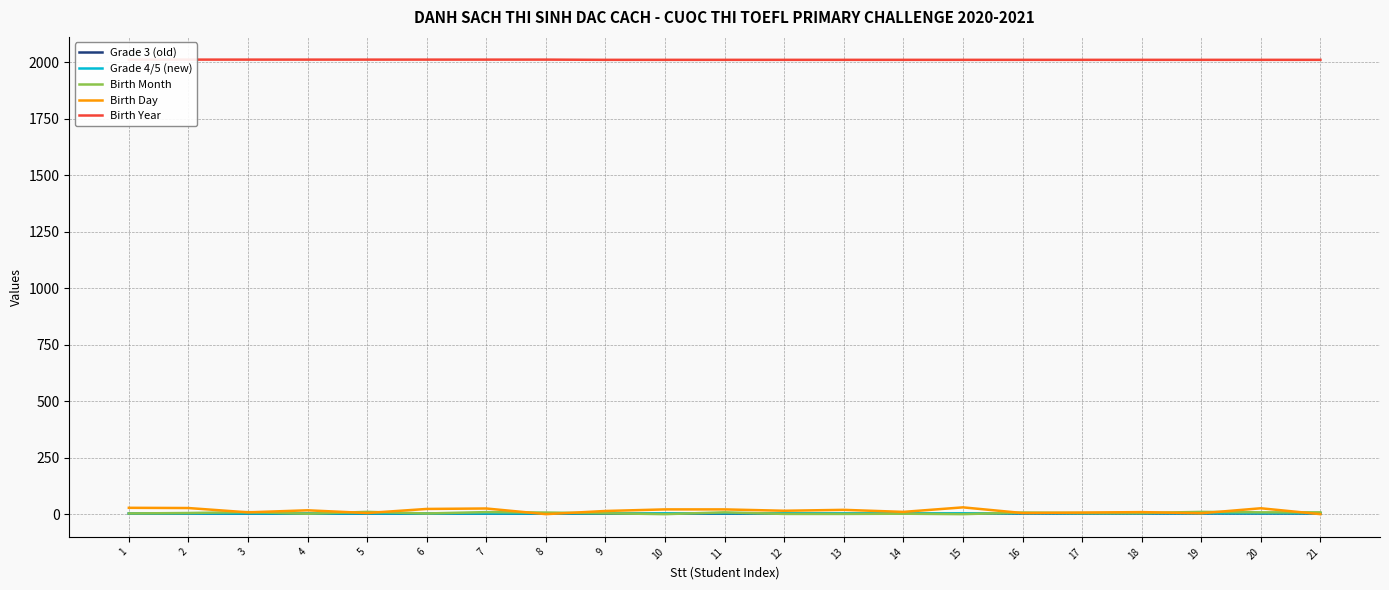

What are all the series names shown in the legend?

Grade 3 (old), Grade 4/5 (new), Birth Month, Birth Day, Birth Year